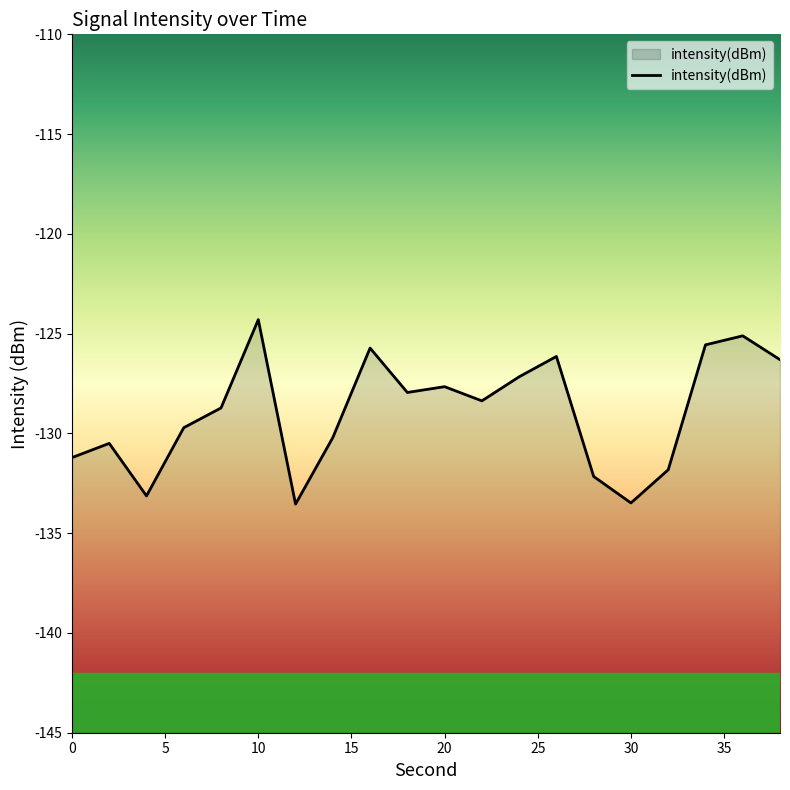

How many values are below -128?

11